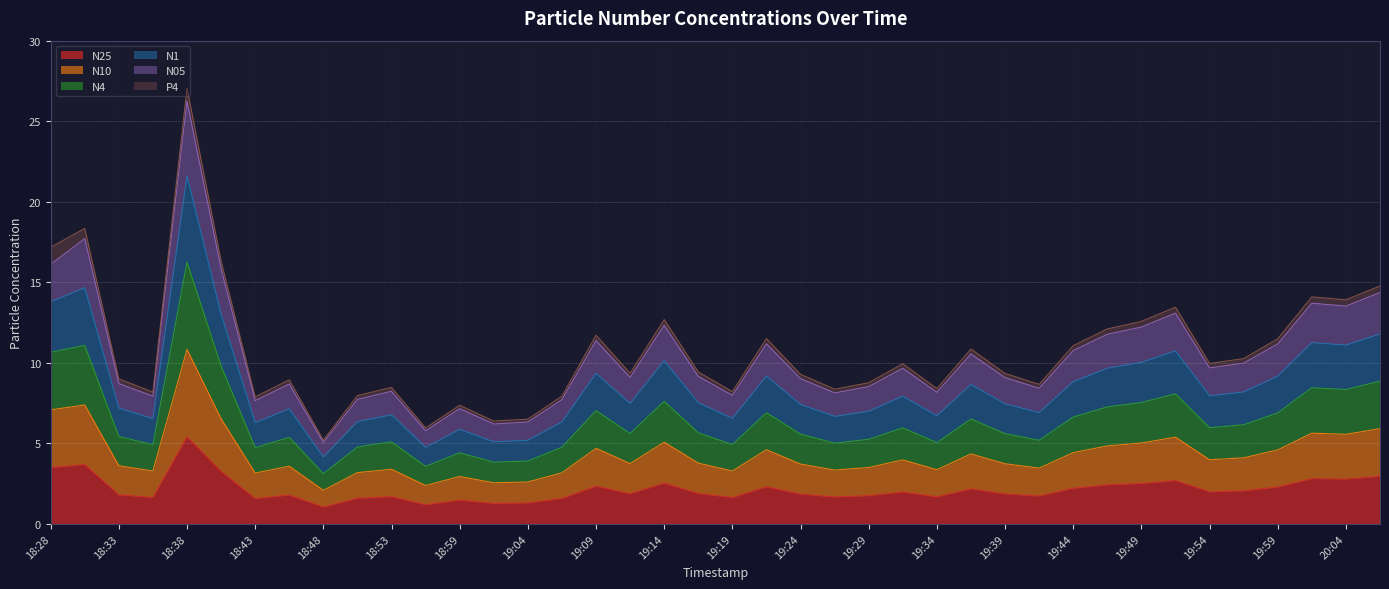

What is the label of the 20th point from the right?

19:19